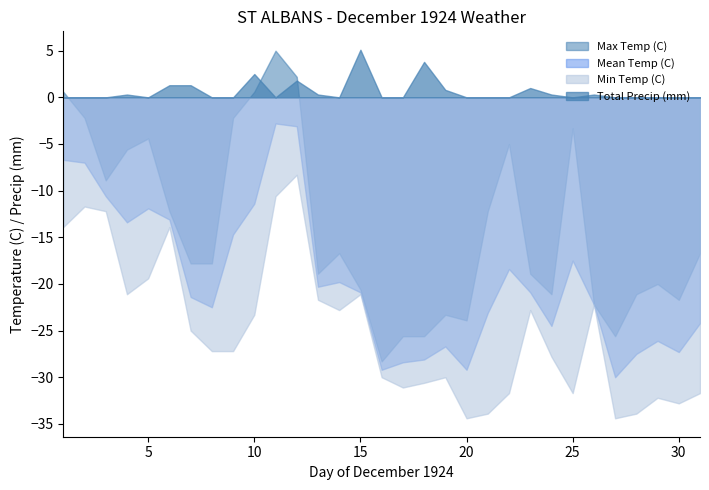

List the labels in order of Max Temp (C) value, smallest first.

16, 17, 18, 27, 20, 19, 26, 30, 24, 28, 15, 29, 13, 23, 07, 08, 14, 31, 06, 21, 03, 04, 22, 05, 25, 02, 09, 01, 10, 12, 11